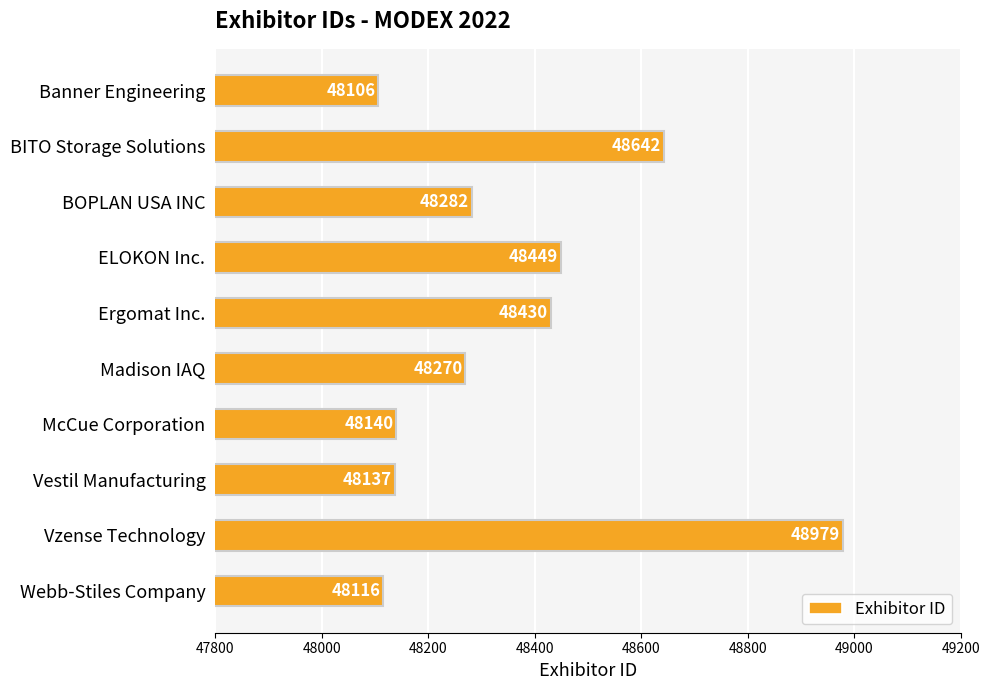

What is the ratio of the value at Madison IAQ to the value at Webb-Stiles Company?

1.0